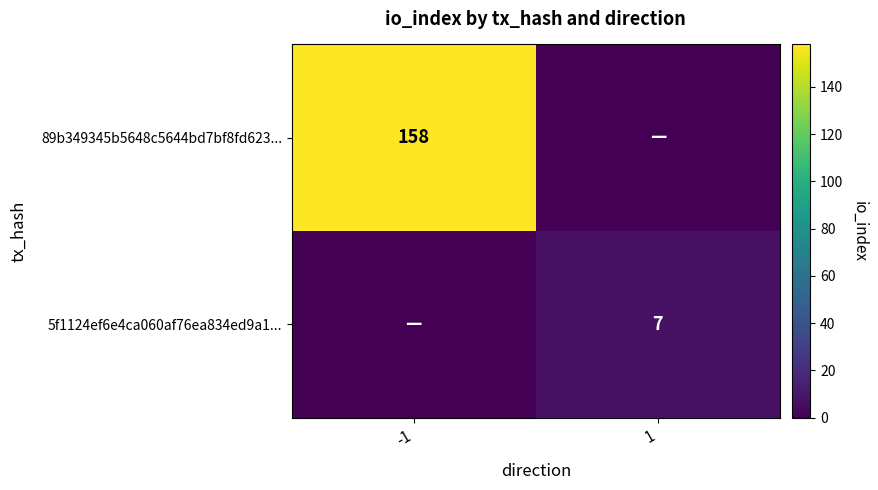

The value of 89b349345b5648c5644bd7bf8fd623... at -1 is 70. True or false?

False